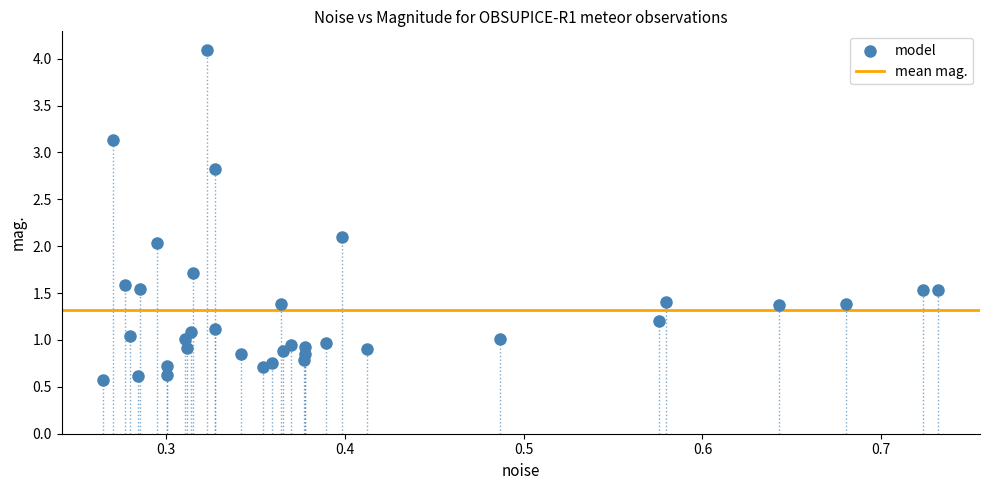

What is the range of X values (max minus min)?

0.5